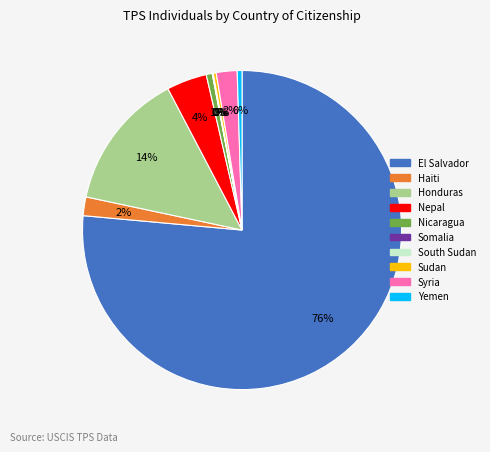

True or false: Nicaragua accounts for 1% of the total.

True